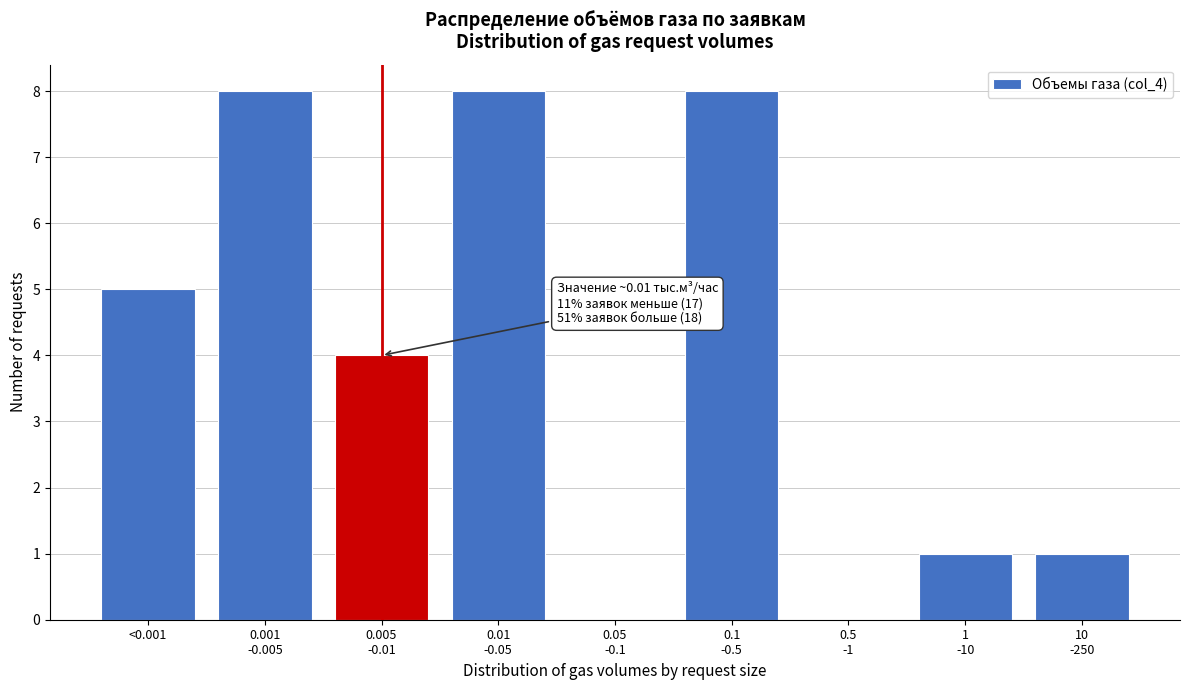

What is the greatest value displayed?

8